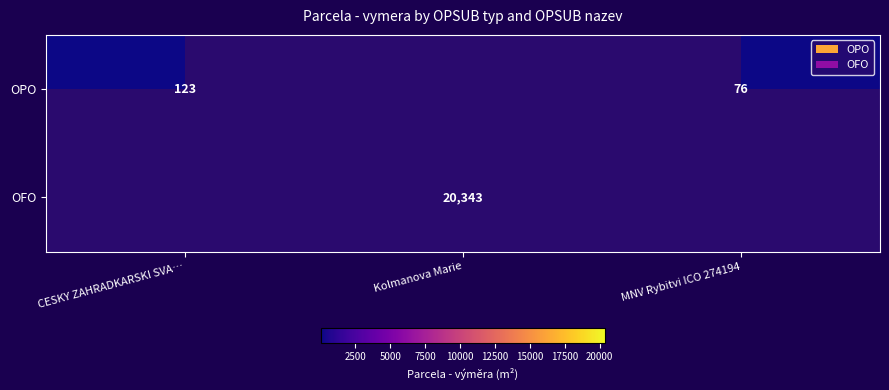

Is it true that OFO equals 20343 at Kolmanova Marie?

True